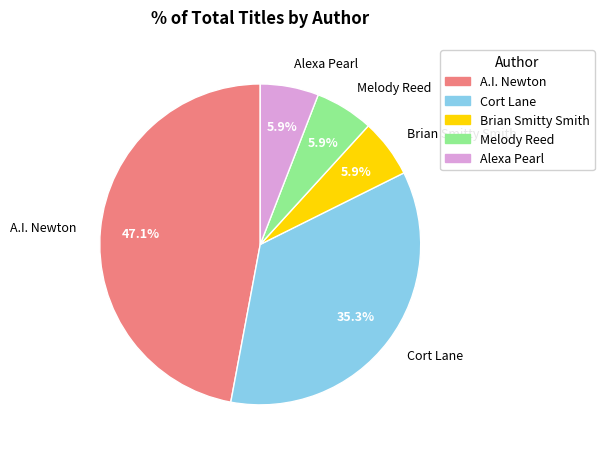

True or false: Cort Lane accounts for 25% of the total.

False